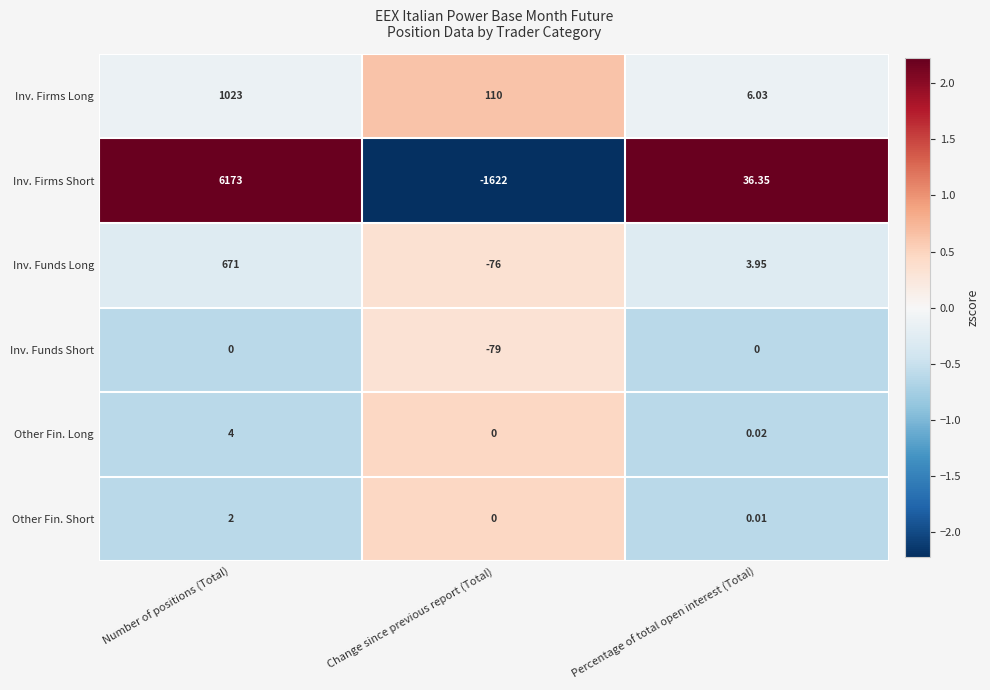

Between Number of positions (Total) and Change since previous report (Total), which series saw the biggest shift?

Inv. Firms Short